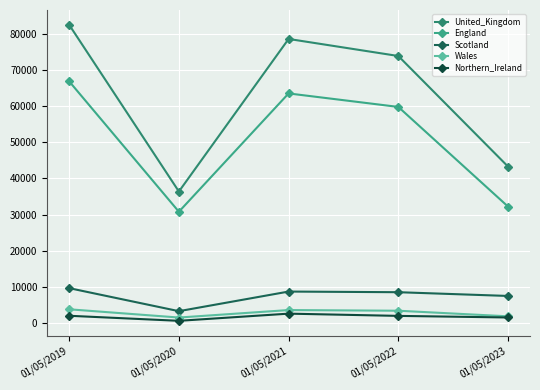

The Northern_Ireland series shows 2065.0 at 01/05/2019. True or false?

True